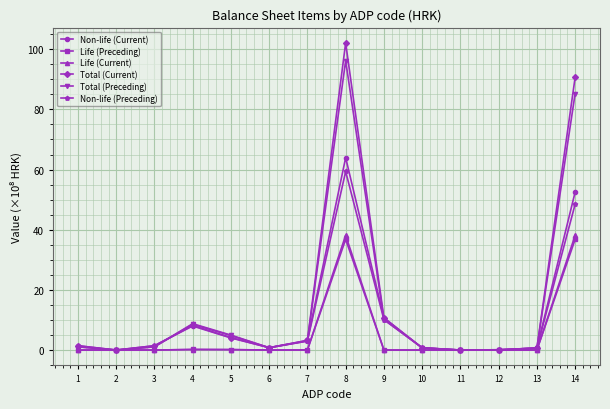

True or false: Total (Preceding) has more than 1 interior local peaks.

True